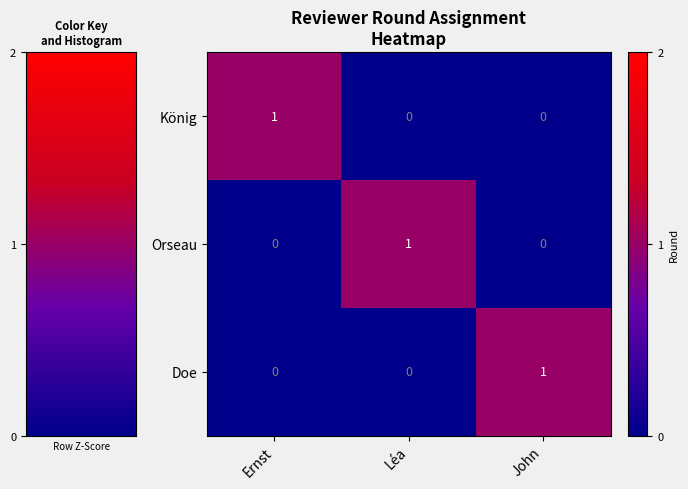

Reading left to right, what are all the values shown in this chart?

König: Ernst=1	Léa=0	John=0
Orseau: Ernst=0	Léa=1	John=0
Doe: Ernst=0	Léa=0	John=1